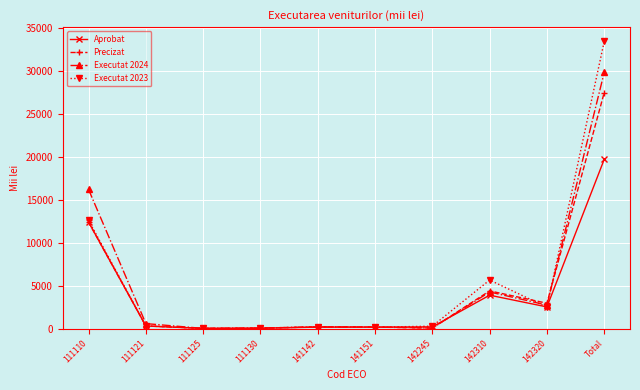

True or false: Executat 2024 and Executat 2023 intersect in this chart.

True